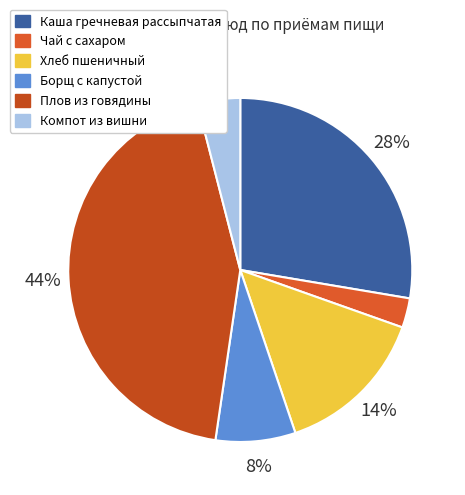

Is the sum of Каша гречневая рассыпчатая and Борщ с капустой greater than half?

No